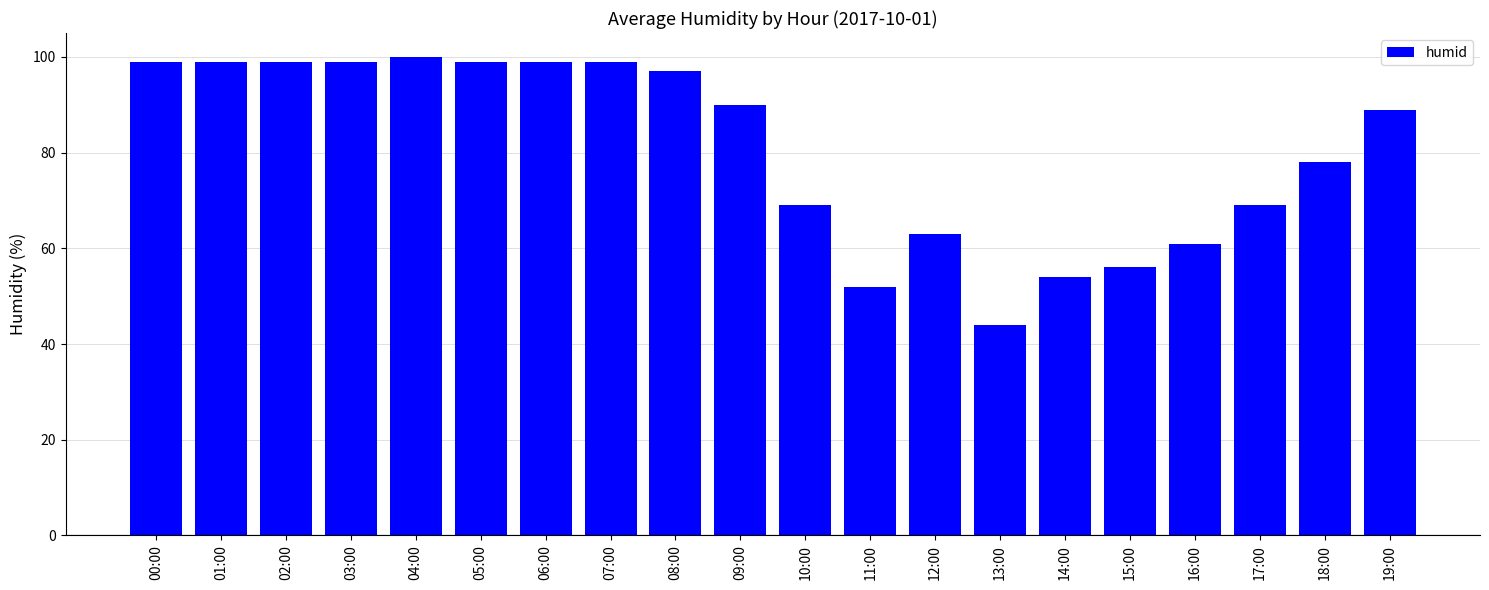

What is the value of the 17th bar from the left?

61